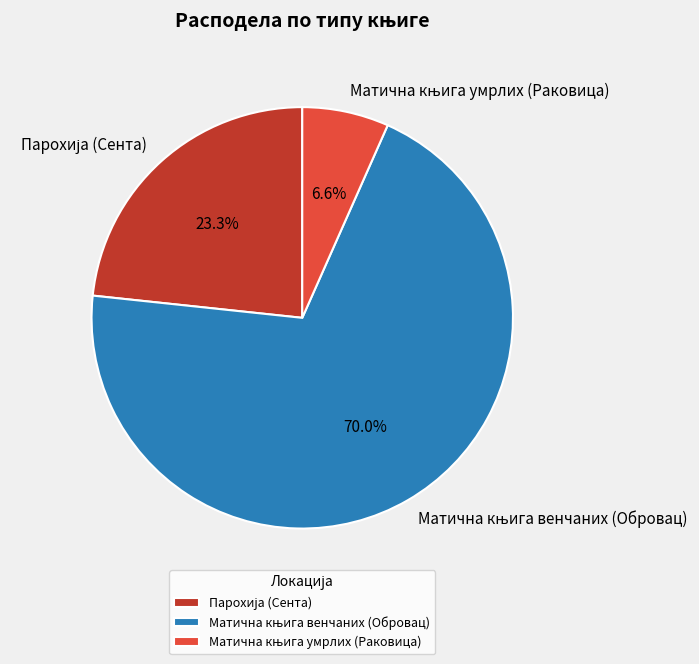

Does any single category account for the majority?

Yes